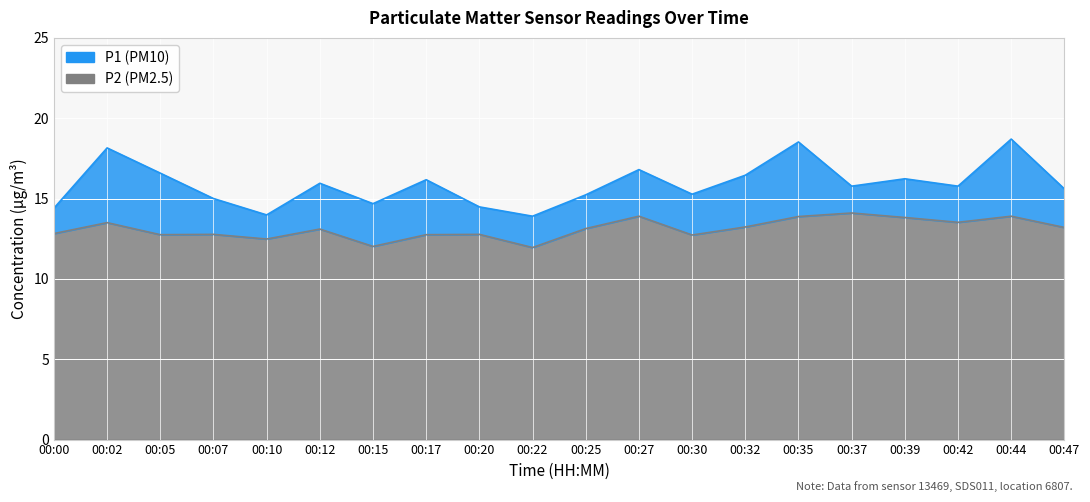

List the labels in order of P1 value, largest first.

00:44, 00:35, 00:02, 00:27, 00:05, 00:32, 00:39, 00:17, 00:12, 00:37, 00:42, 00:47, 00:30, 00:25, 00:07, 00:15, 00:20, 00:00, 00:10, 00:22